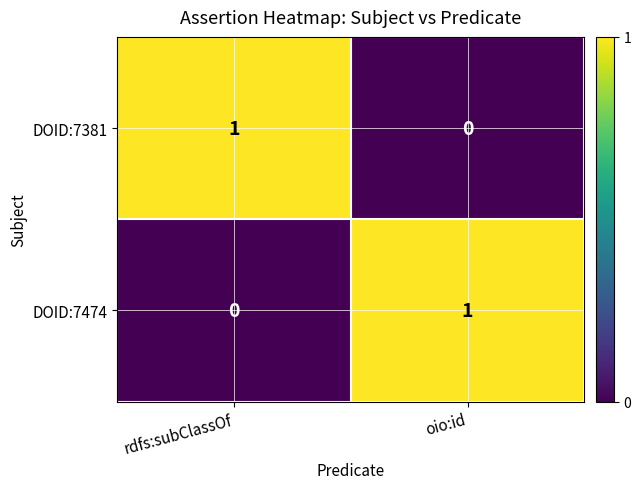

Reading left to right, transcribe all the data shown in this chart.

DOID:7381: 1	0
DOID:7474: 0	1